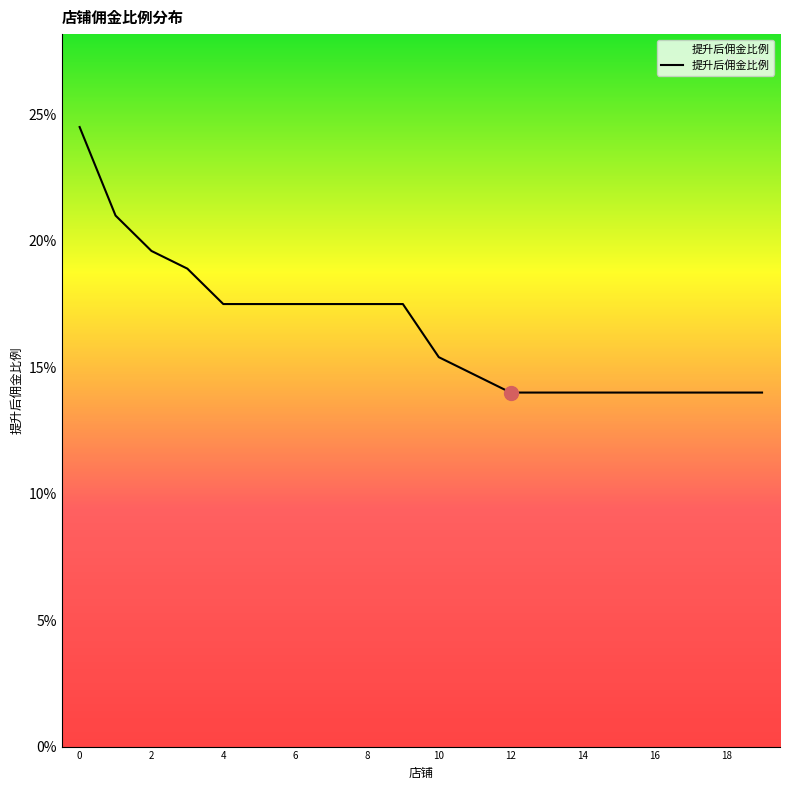

Reading right to left, list all the values displayed in this chart.

0.1	0.1	0.1	0.1	0.1	0.1	0.1	0.1	0.1	0.2	0.2	0.2	0.2	0.2	0.2	0.2	0.2	0.2	0.2	0.2